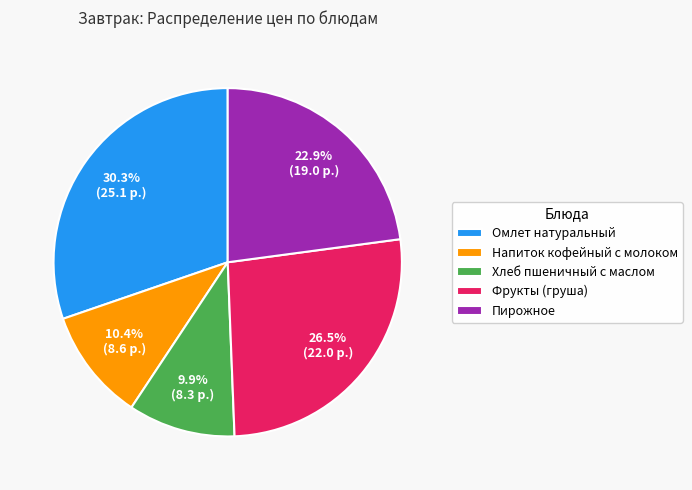

The Напиток кофейный с молоком slice represents 1% of the pie. True or false?

False